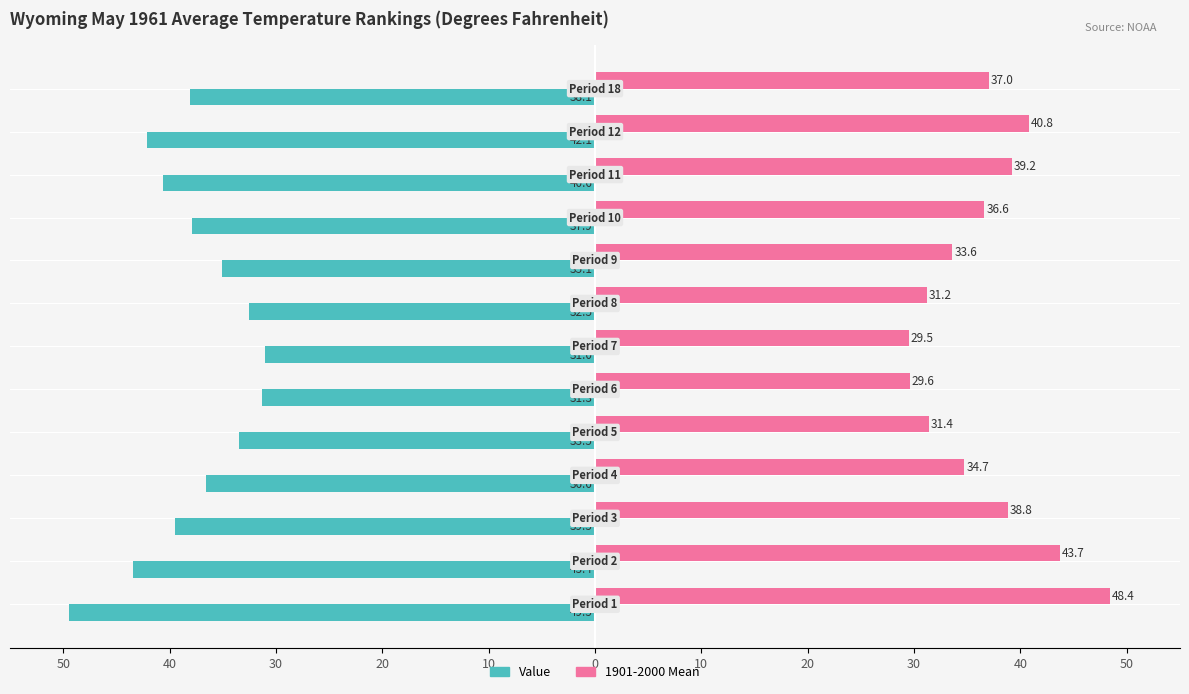

What are all the series names shown in the legend?

Value, 1901-2000 Mean